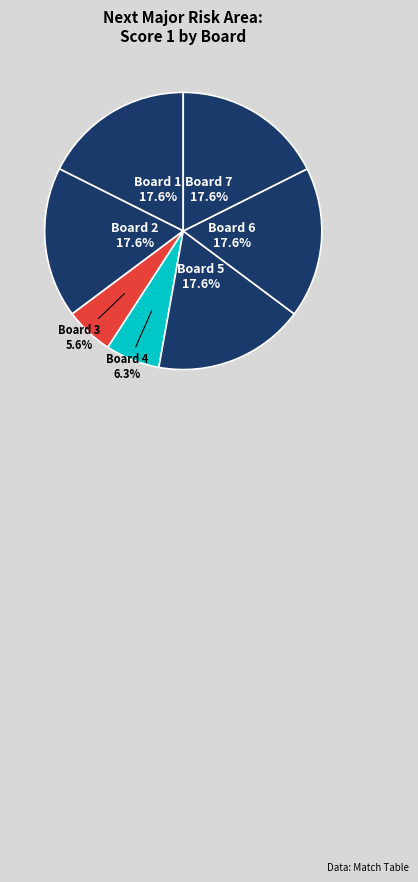

Count the number of slices in the pie.

7